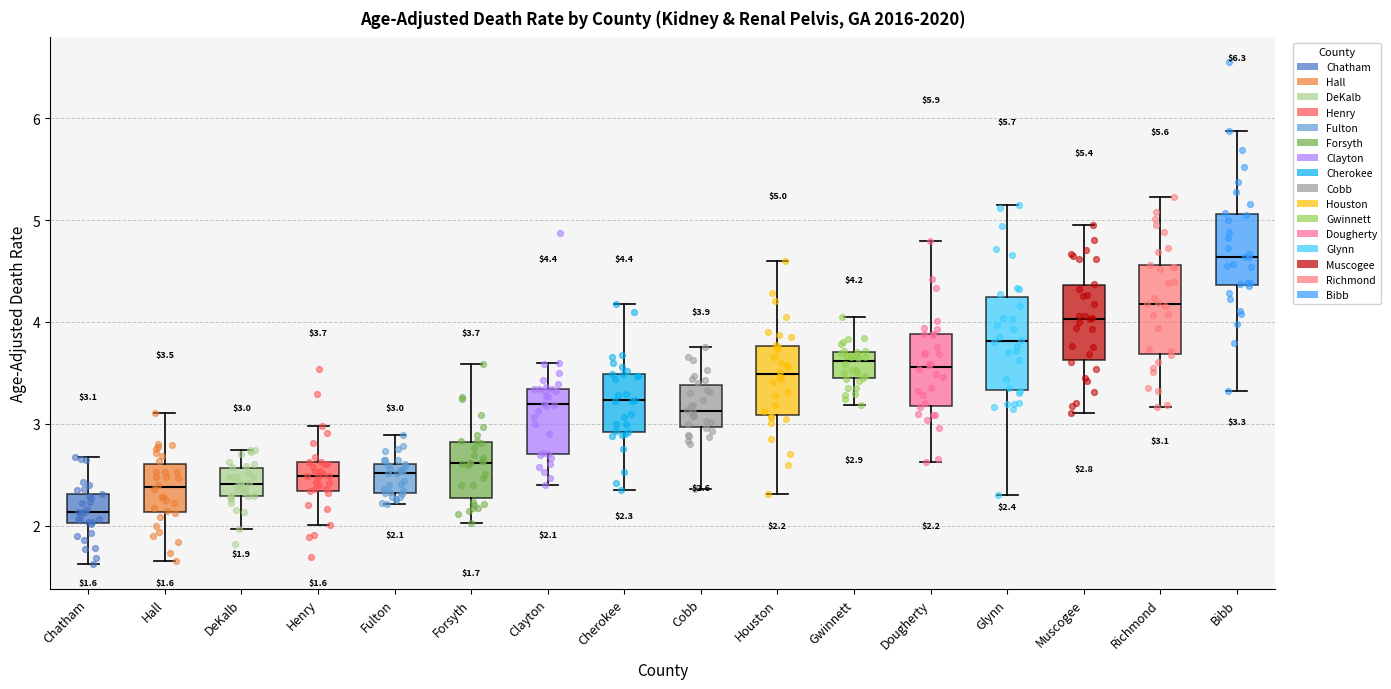

Which box's median line is the lowest?

Chatham